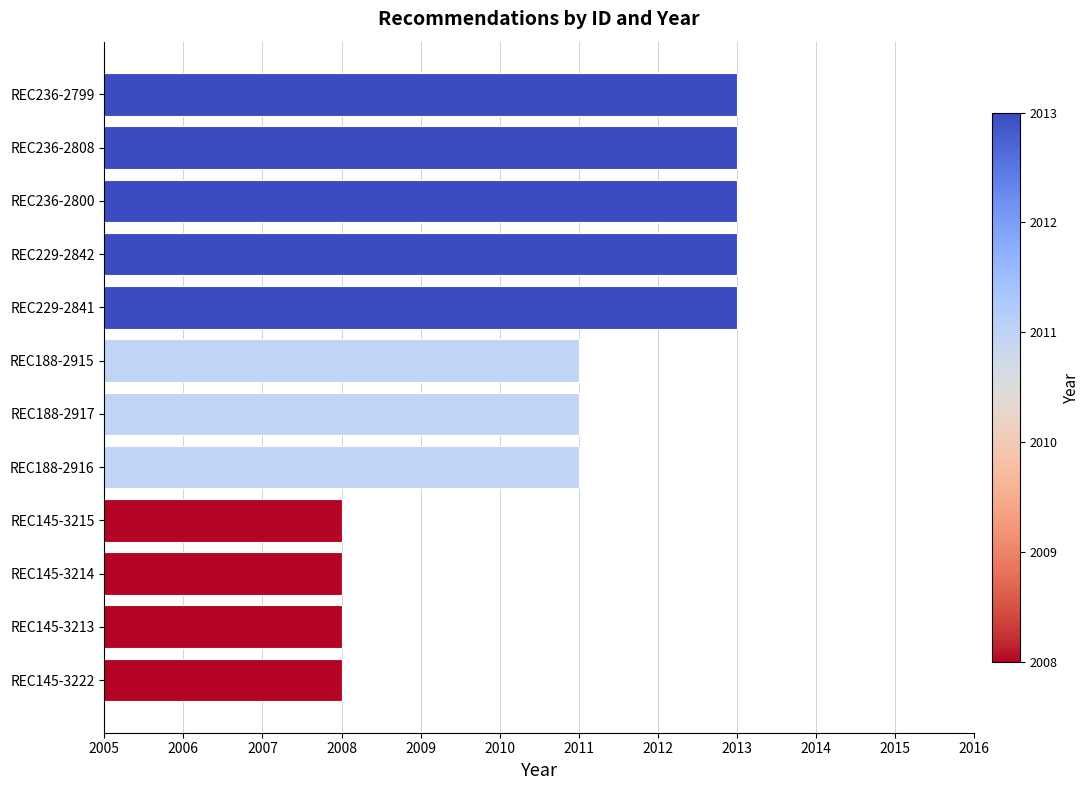

True or false: the data shows 1284 at REC229-2842.

False